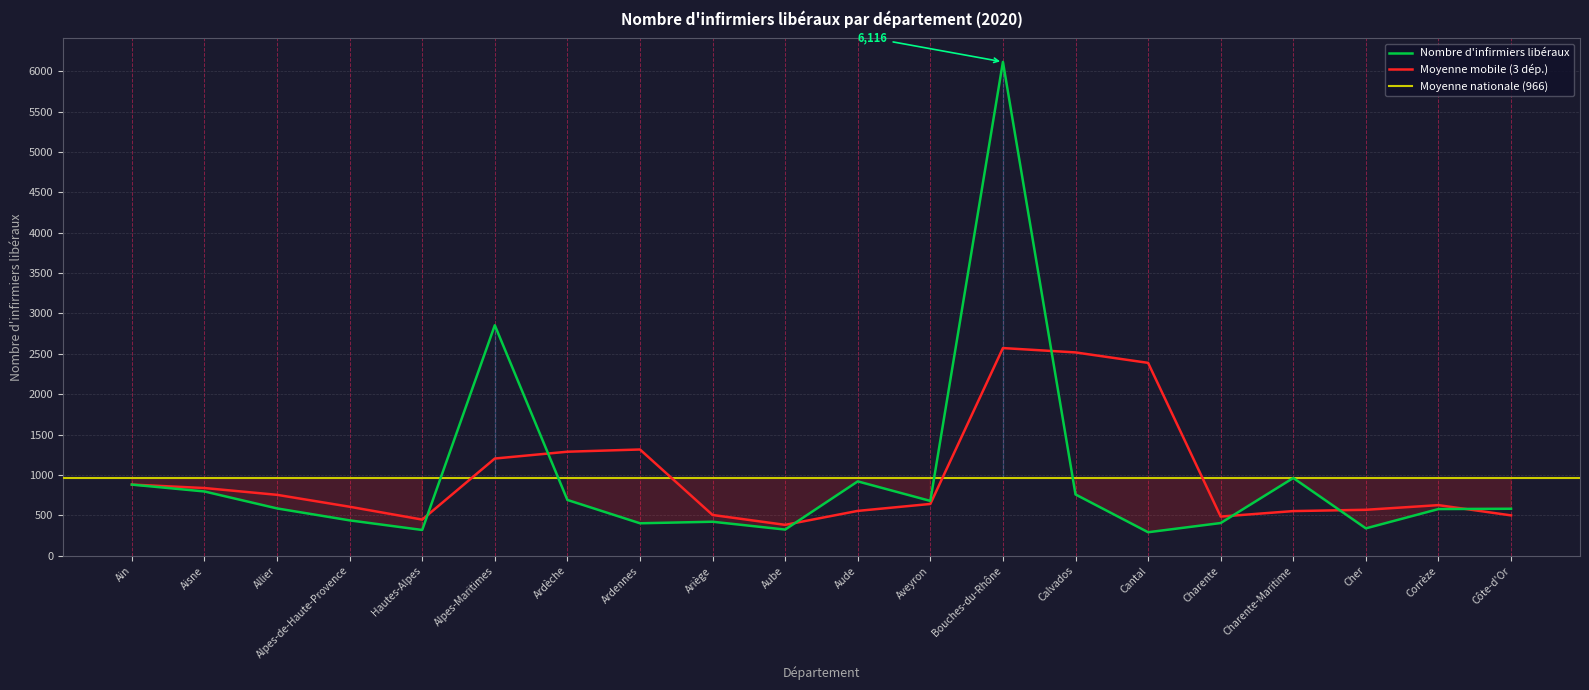

How many points are higher than both their immediate neighbors (excluding endpoints)?

5